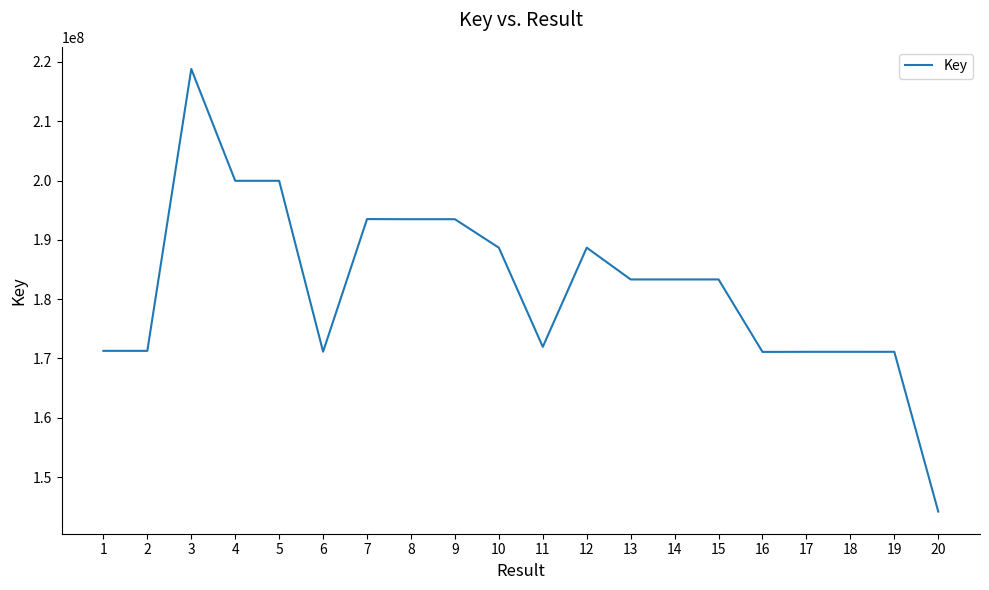

At which category does the chart reach its peak across all series?

3